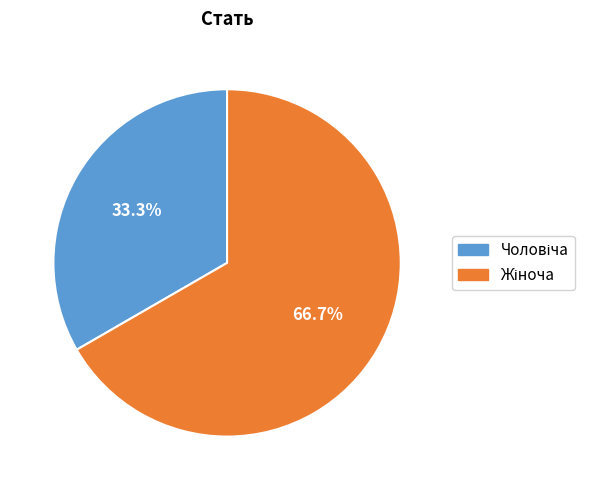

Is there any slice that represents more than half of the pie?

Yes